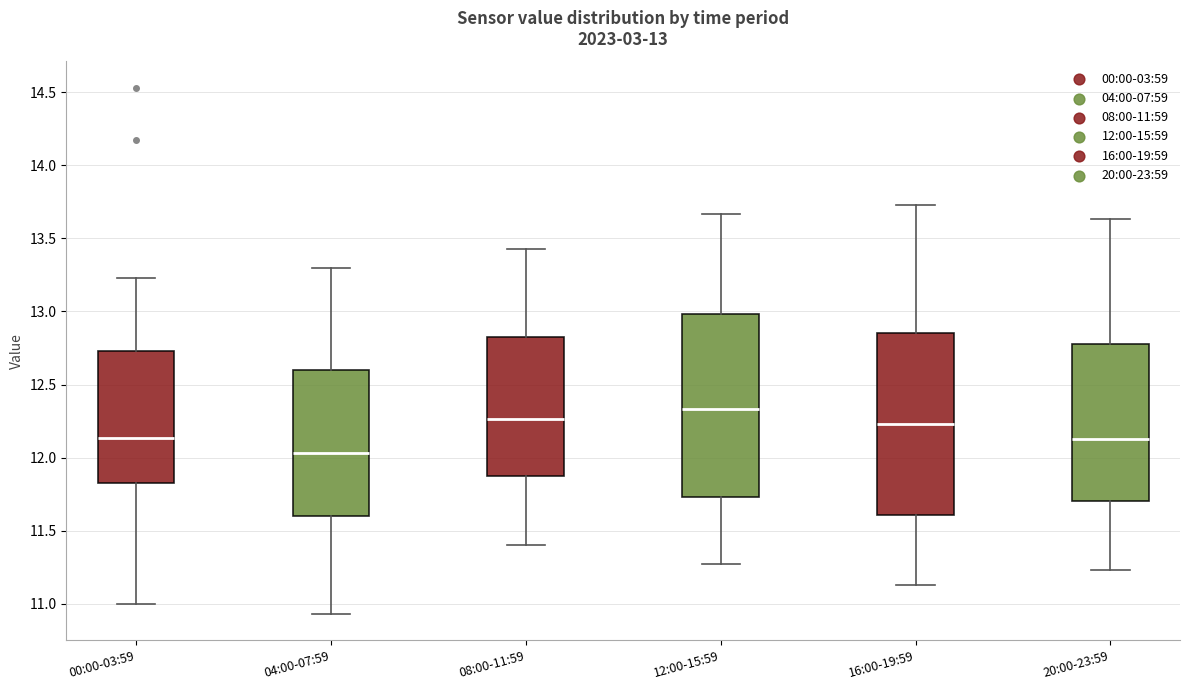

Which box has the lowest median line?

04:00-07:59